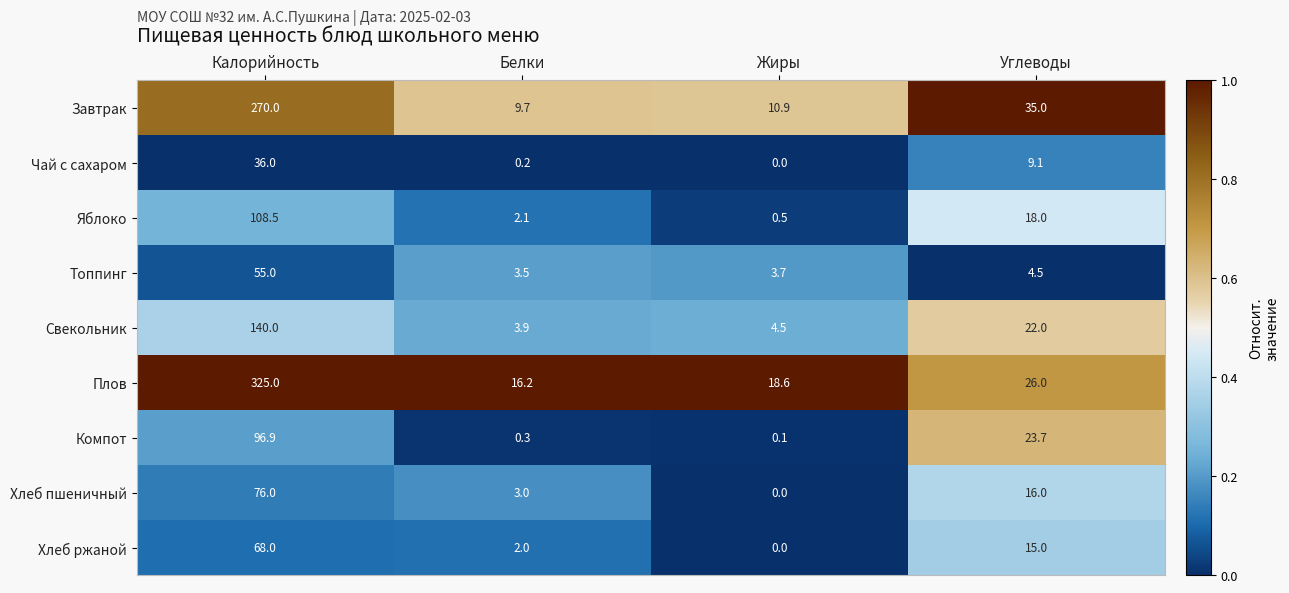

Which category has the lowest value across all series?

Жиры